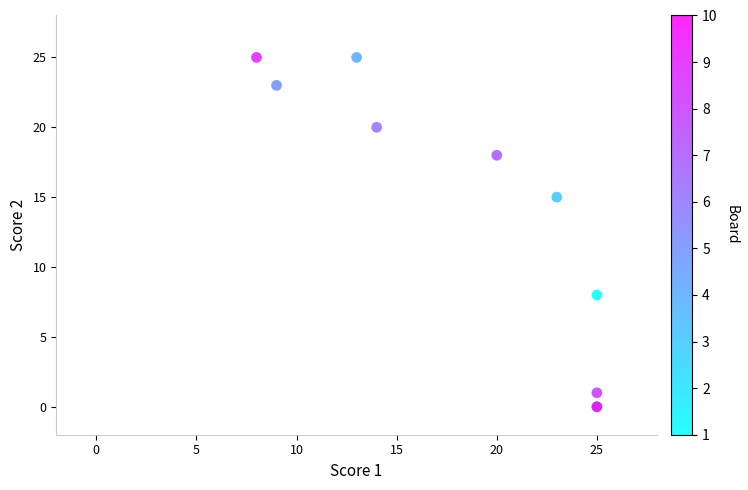

What Y value in the scatter plot is closest to 12?

15